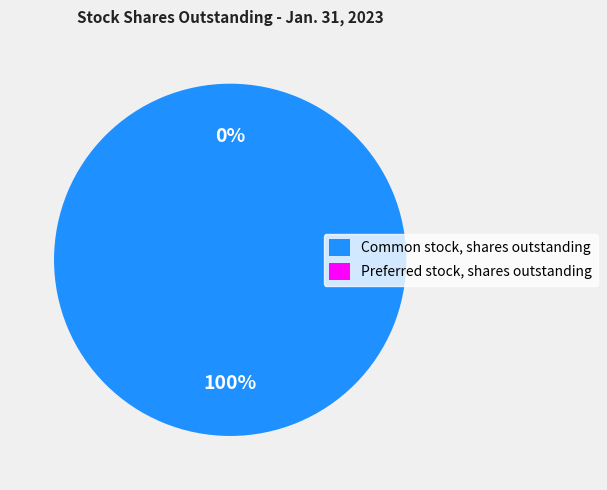

Is it true that Preferred stock, shares outstanding is 8% of the pie?

False